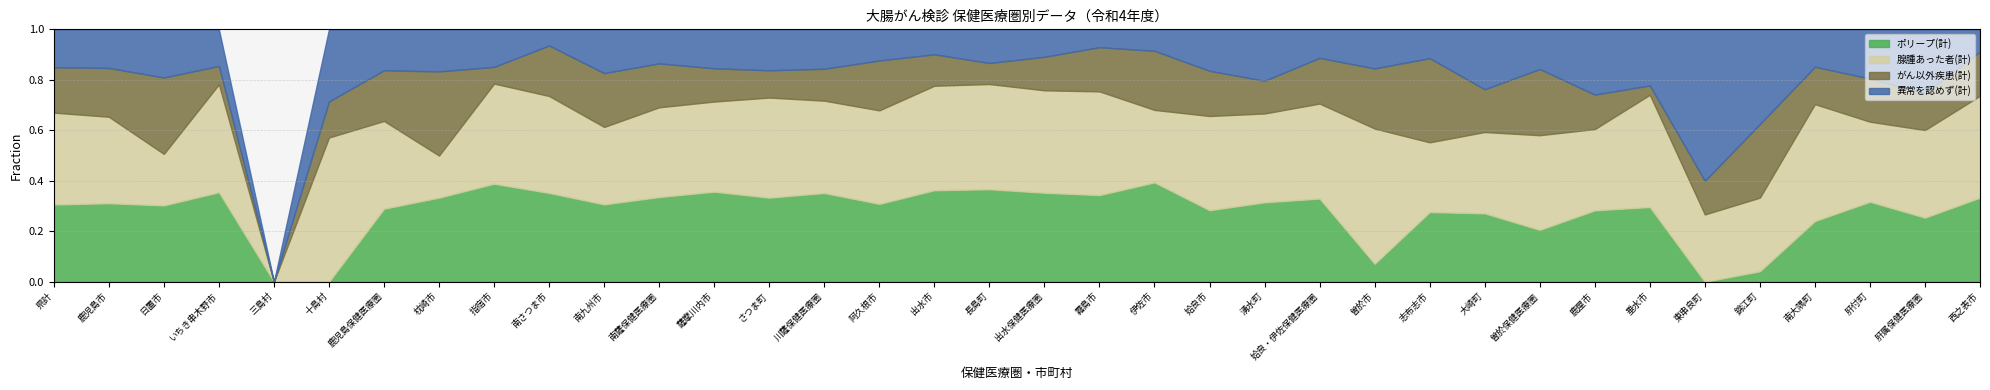

Read the 異常を認めず(計) value at 東串良町.

9